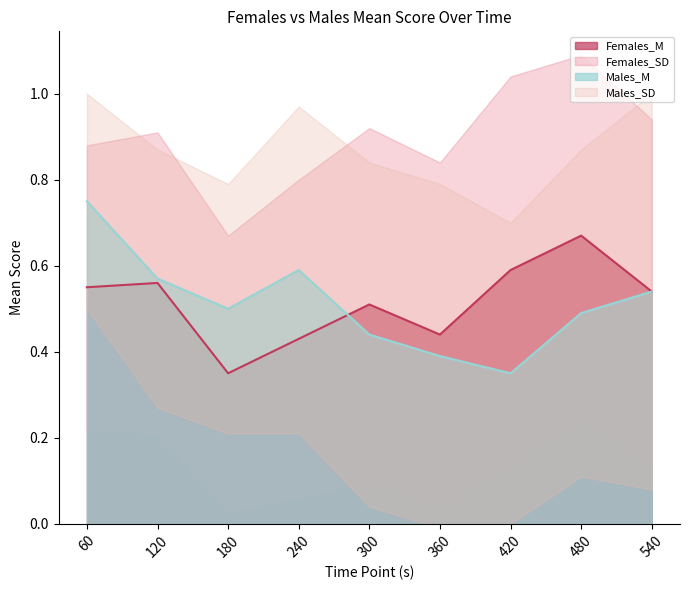

The Males_M series shows 1.2 at 60. True or false?

False